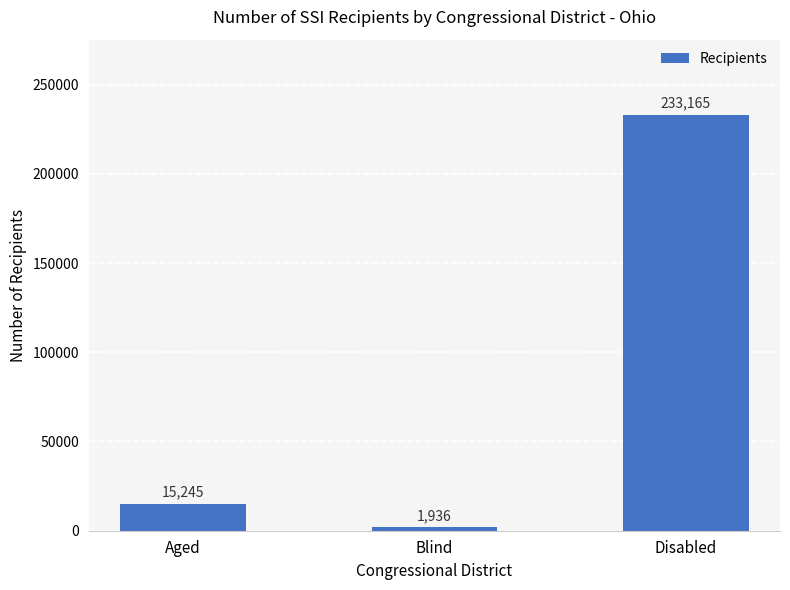

What position from the right is Blind?

2